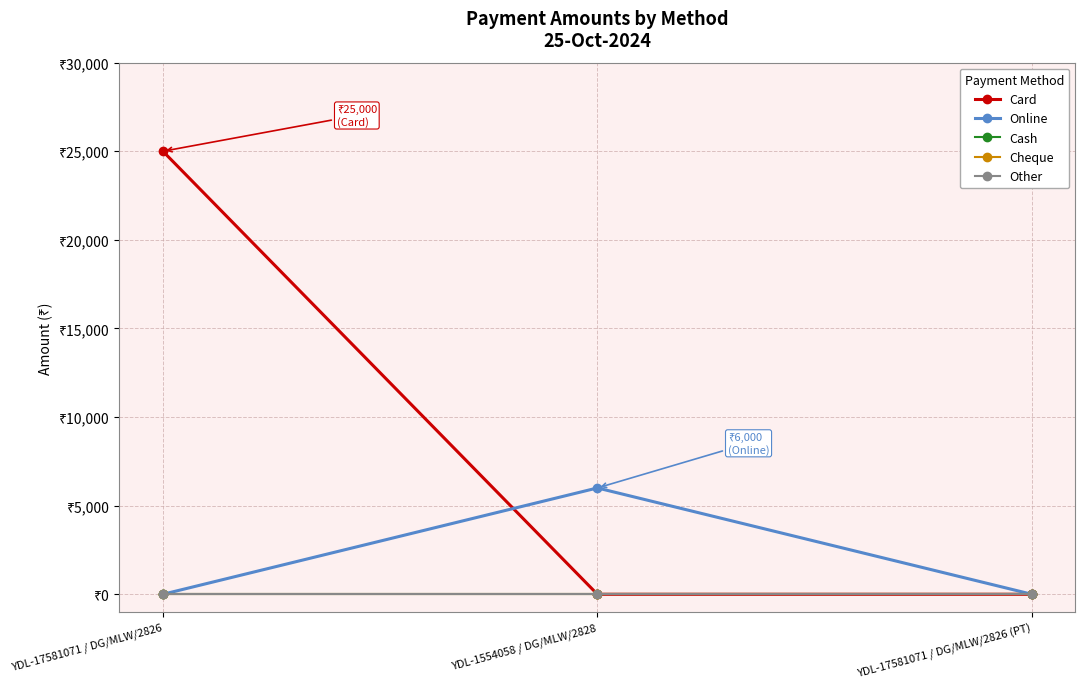

What position from the left is YDL-17581071 / DG/MLW/2826?

1